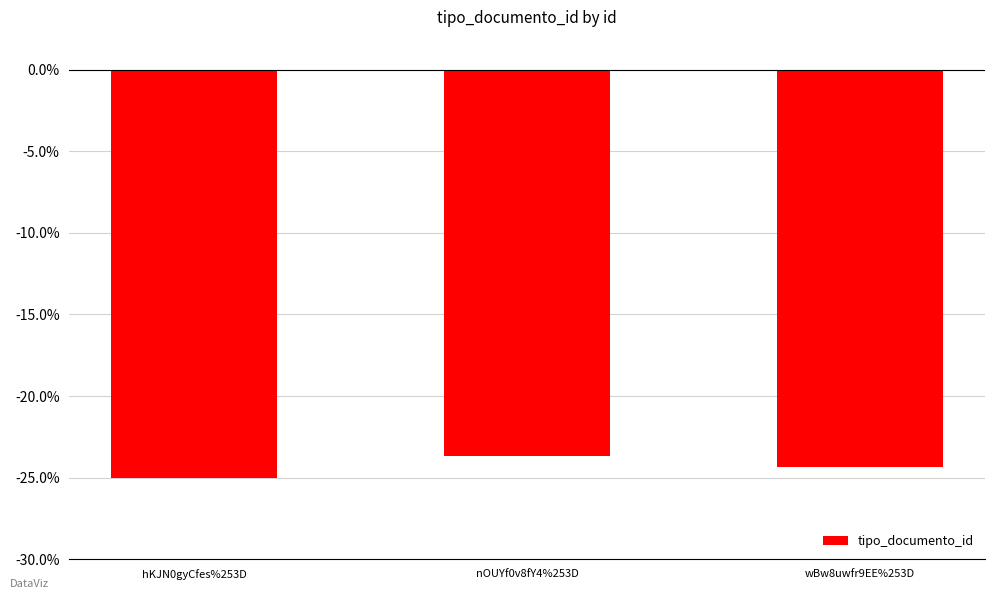

What is the label of the 3rd bar from the left?

wBw8uwfr9EE%253D